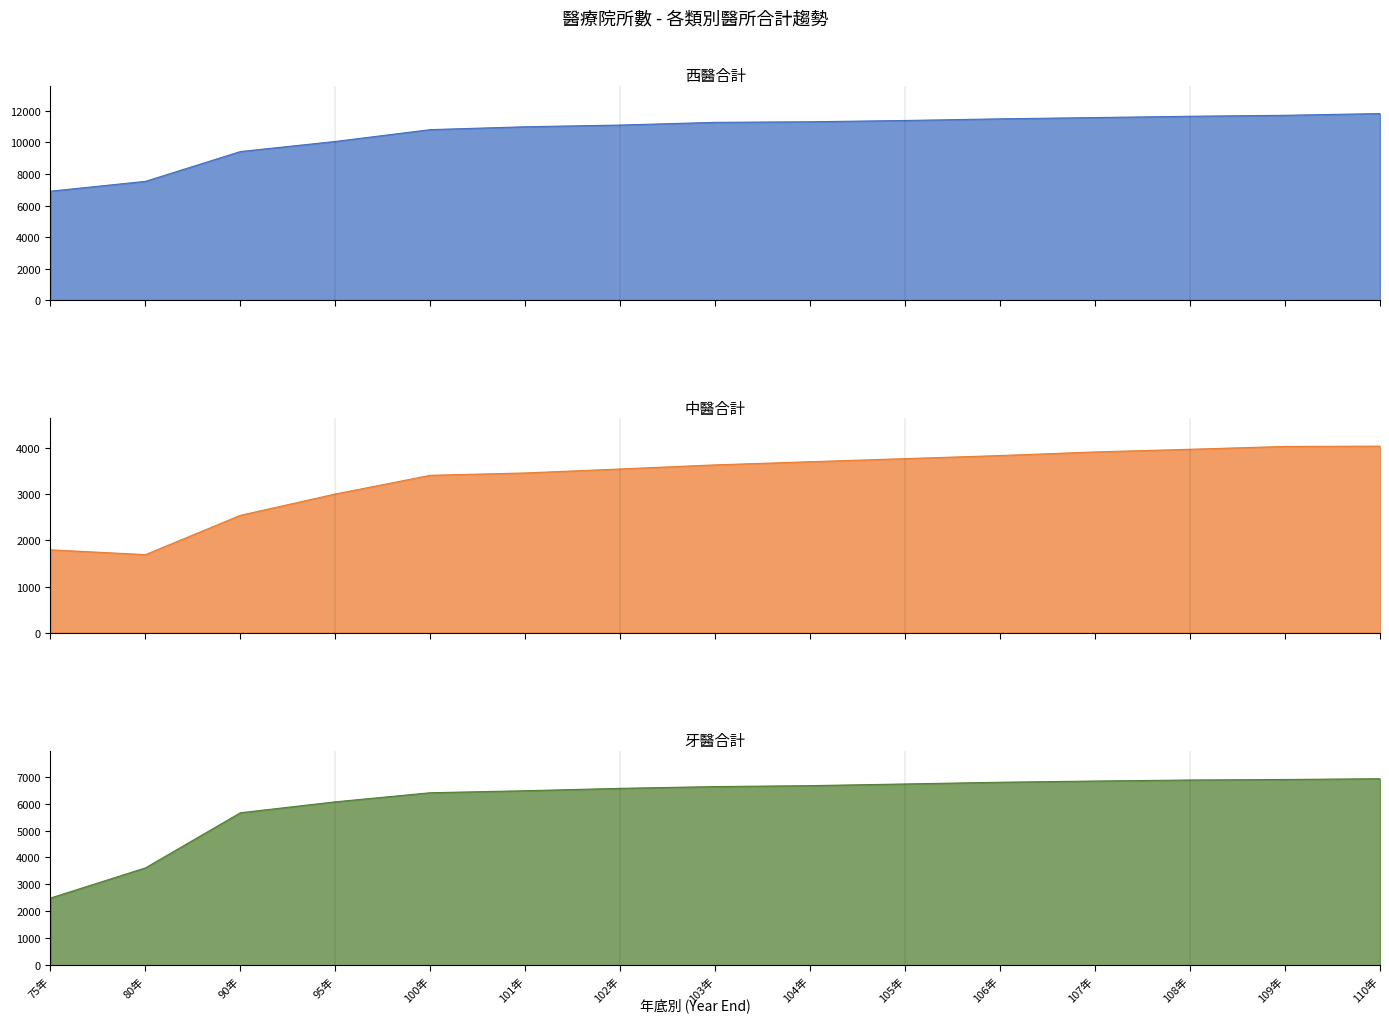

What value does the 西醫合計 series have at 106年?

11499